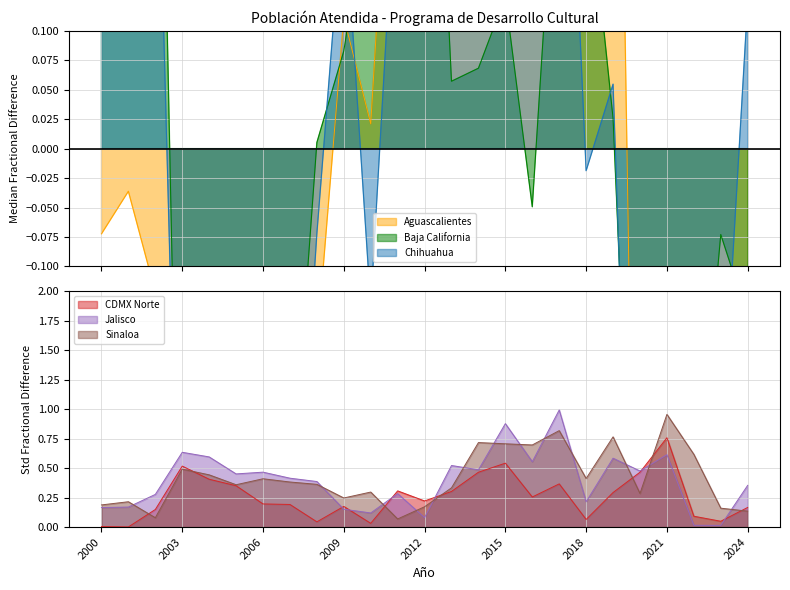

What is the difference between the second highest and minimum values in the Baja California series?

1.4